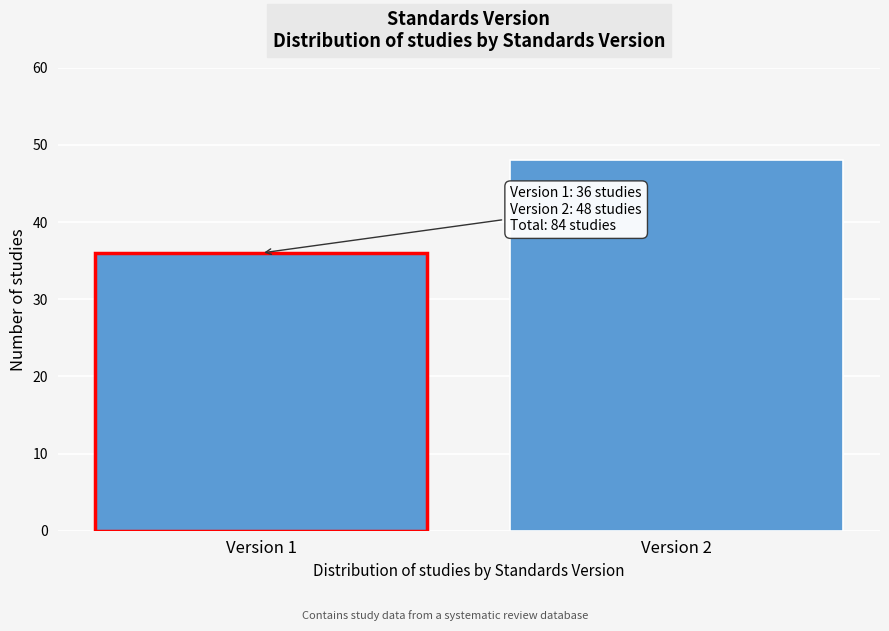

Reading right to left, extract all data points from this chart.

48	36